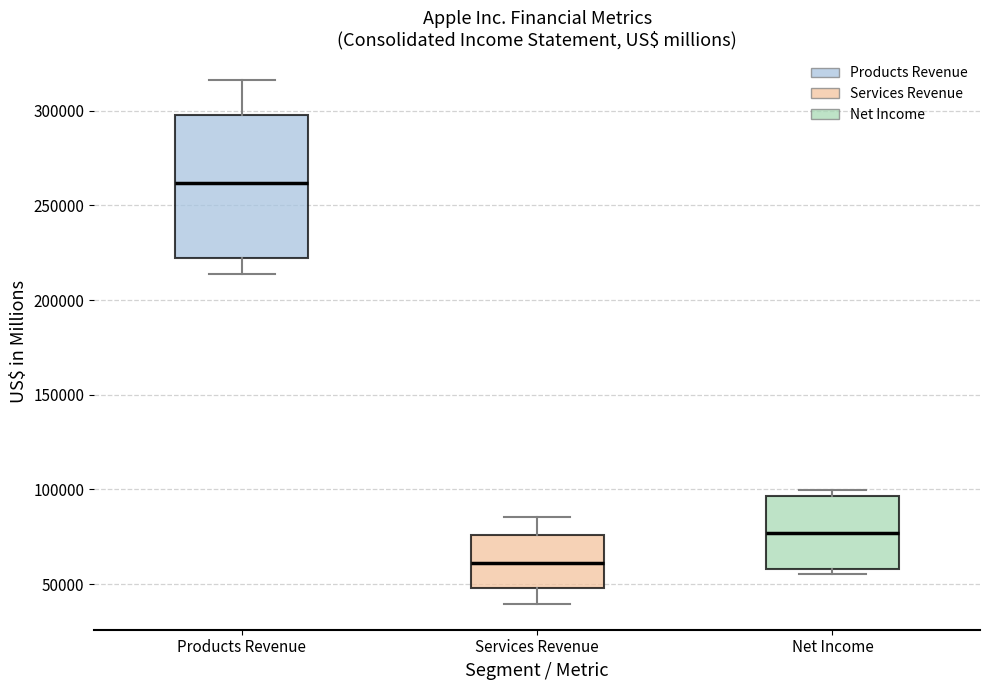

Where does the upper whisker of the box for Products Revenue end on the y-axis? The values are not printed on the chart, so give them approximately, as read against the axis.

315000